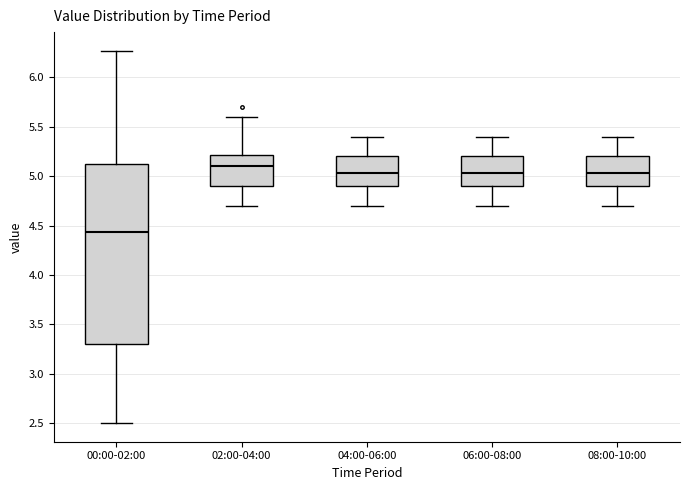

Reading left to right, transcribe this box plot: for each box, give where its median line is, the range the box spans, and where its two whiskers end, as read against the y-axis. The values are not printed on the chart, so give them approximately, as read against the axis.

00:00-02:00: median 4.45, box 3.30 to 5.15, whiskers 2.50 to 6.25
02:00-04:00: median 5.10, box 4.90 to 5.20, whiskers 4.70 to 5.60
04:00-06:00: median 5.05, box 4.90 to 5.20, whiskers 4.70 to 5.40
06:00-08:00: median 5.05, box 4.90 to 5.20, whiskers 4.70 to 5.40
08:00-10:00: median 5.05, box 4.90 to 5.20, whiskers 4.70 to 5.40